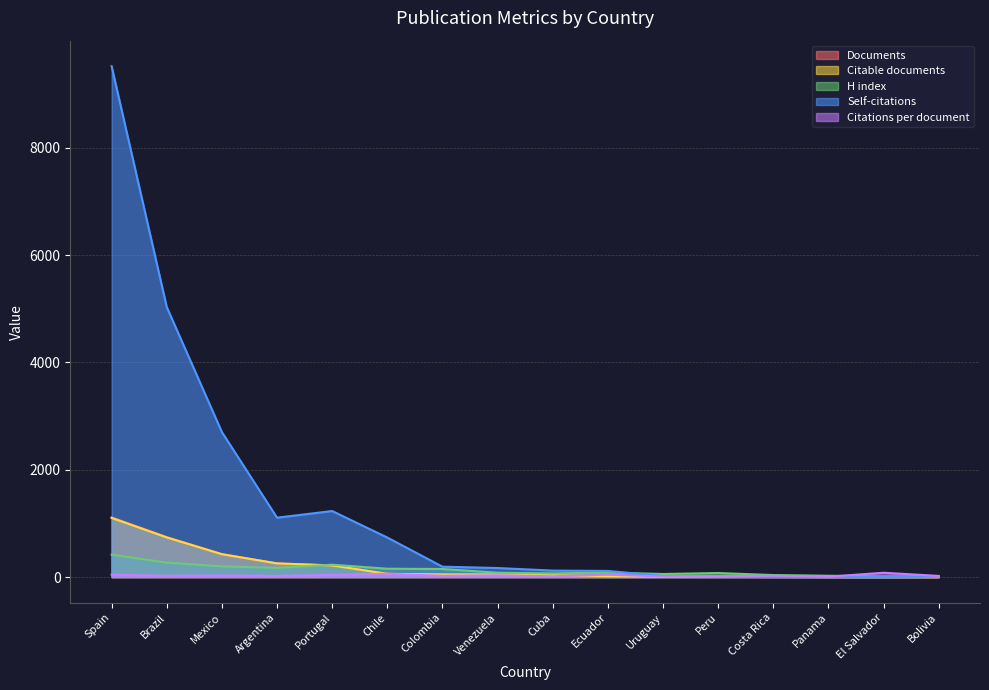

How many interior local peaks does the Self-citations series have?

1